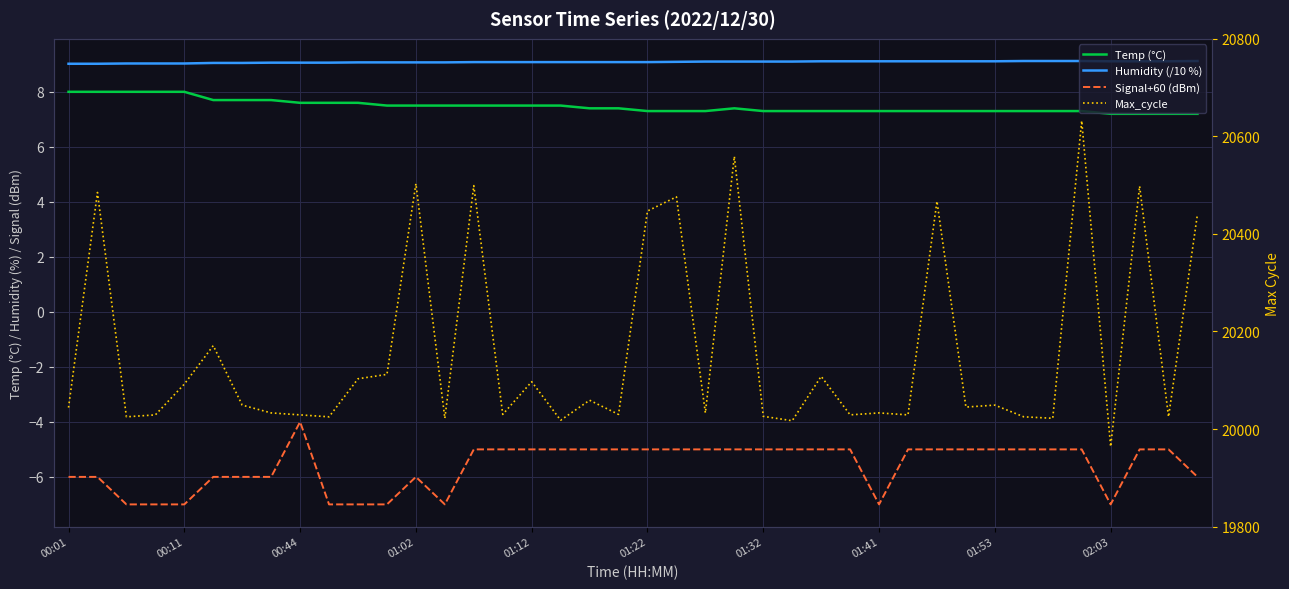

What is the difference between the Temp (°C) values at 28 and 01:22?

0.4